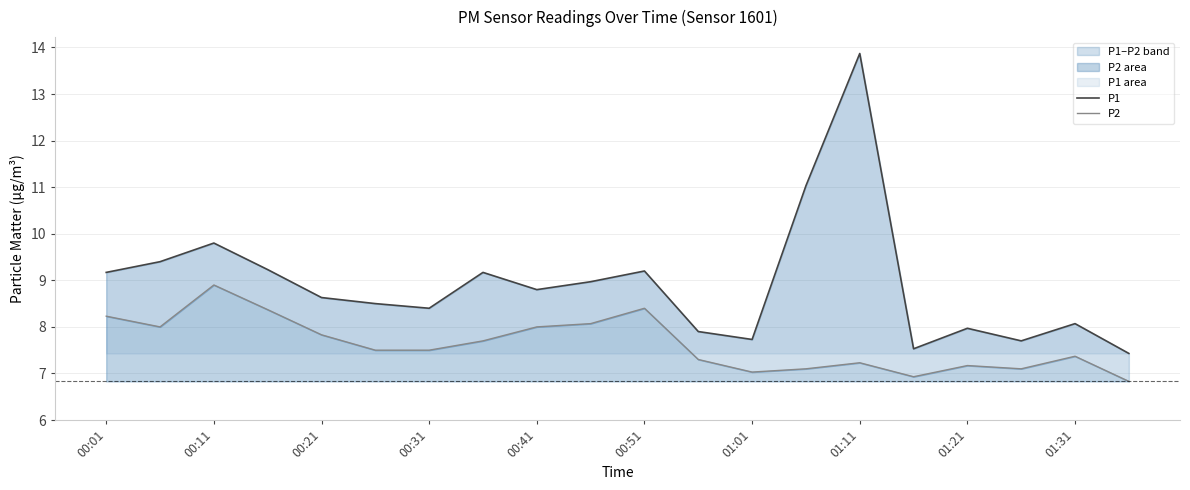

At how many categories does at least one series exceed 9?

8